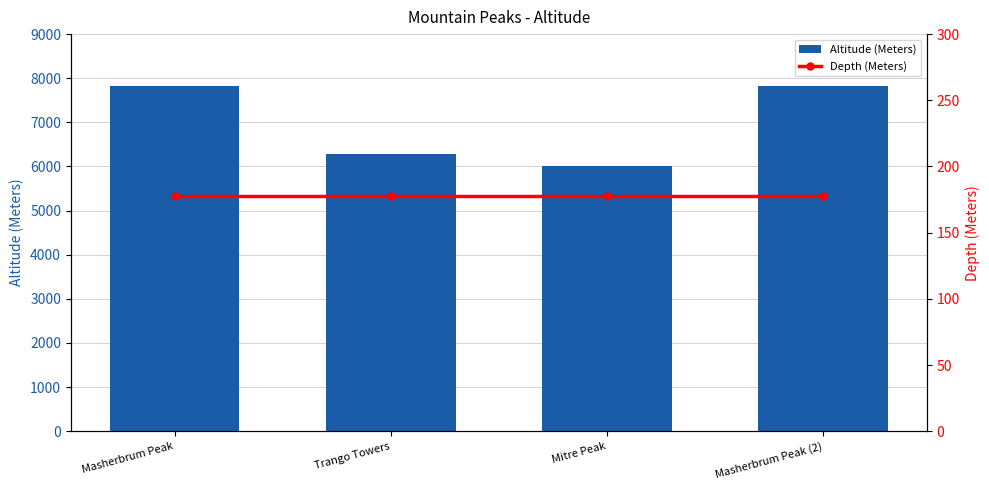

Does the chart contain any negative values?

No